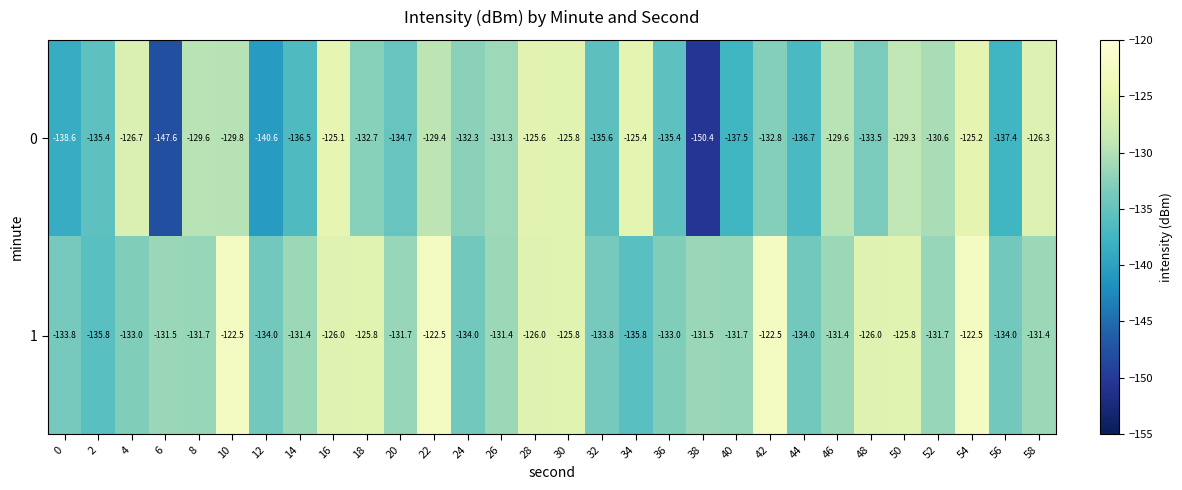

Rank the series at 36 from lowest to highest value.

0, 1